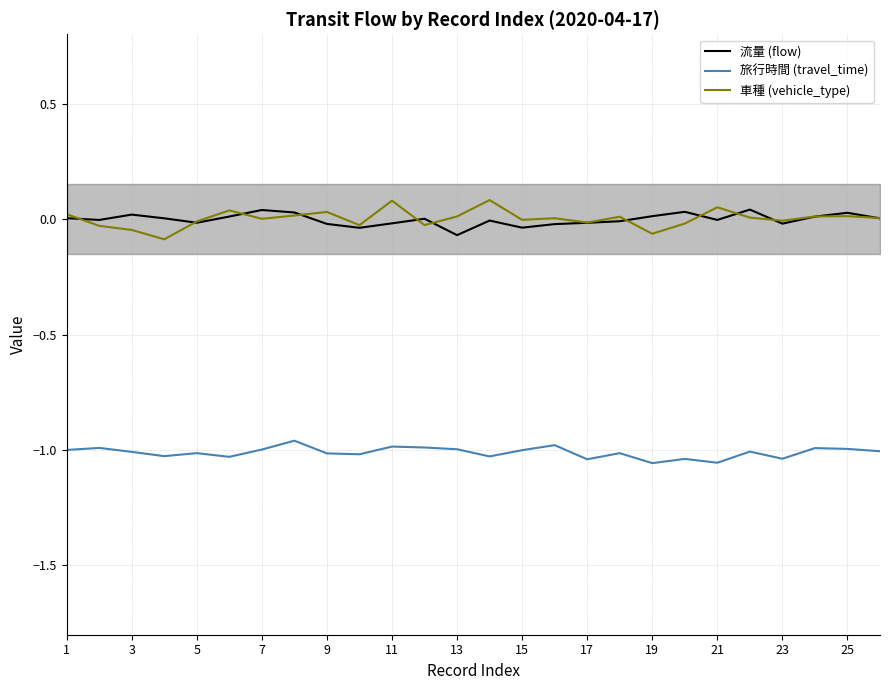

How many values in 車種 (vehicle_type) are below zero?

11